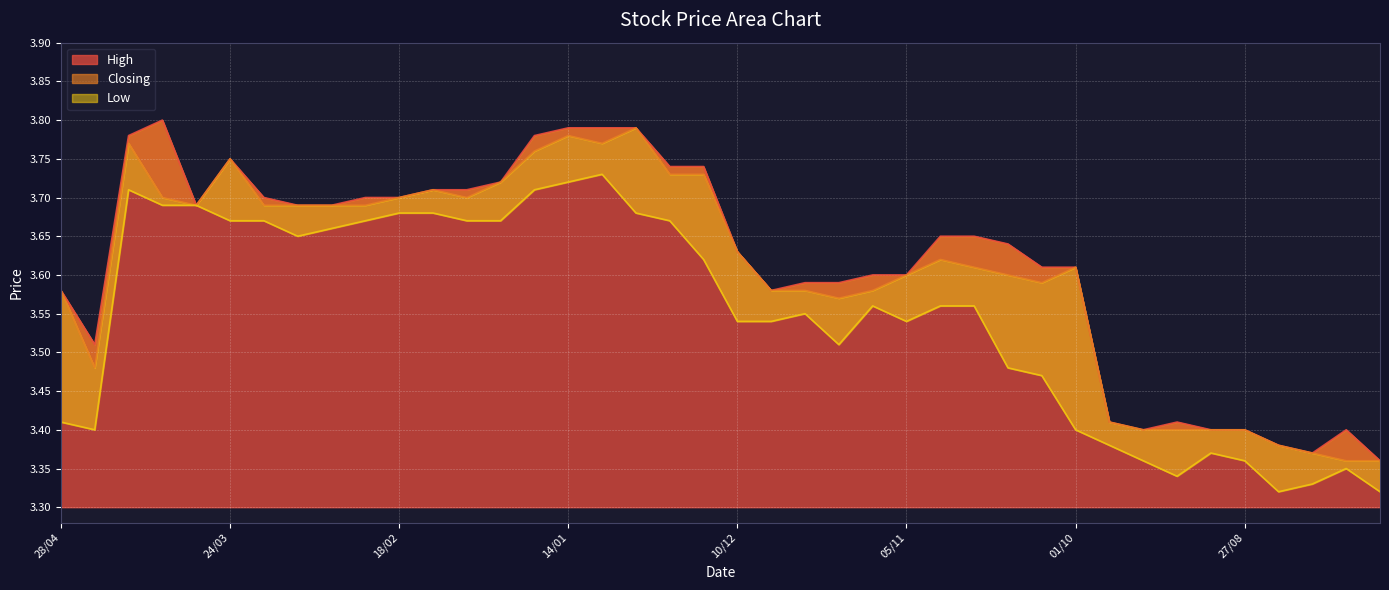

What is the greatest value displayed?

3.8